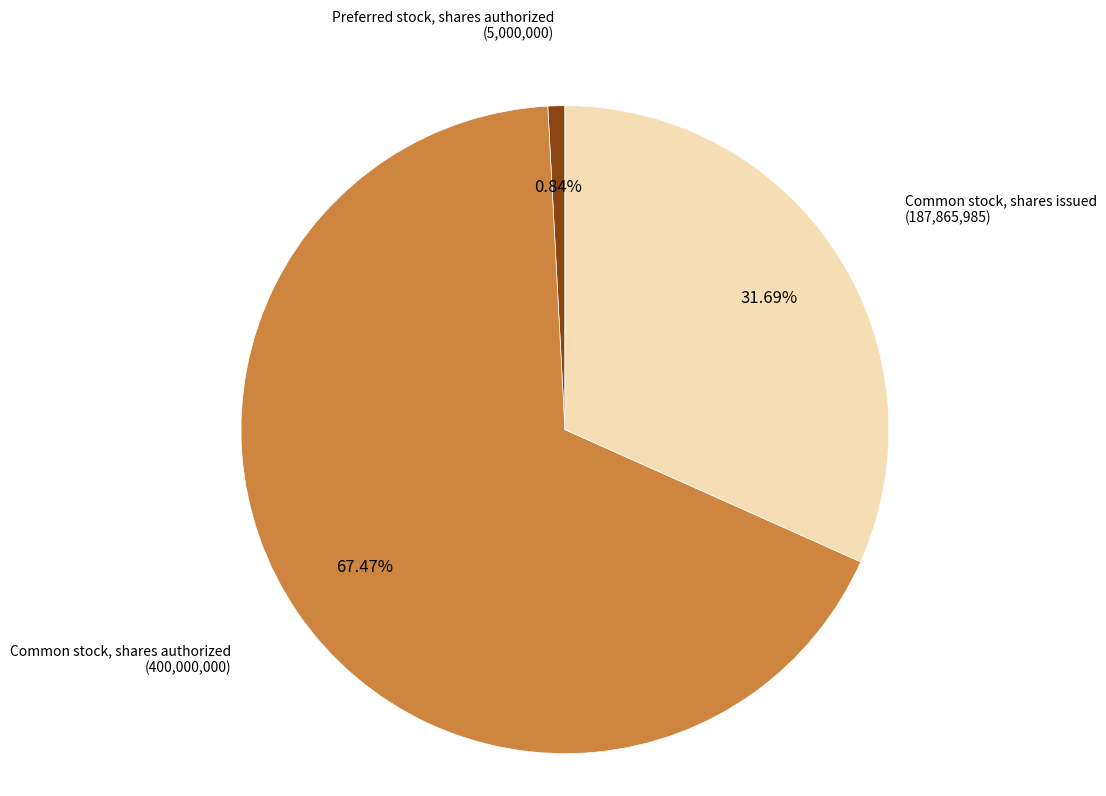

To the nearest percent, what is the difference between the Preferred stock, shares authorized and Common stock, shares authorized slice percentages?

67%